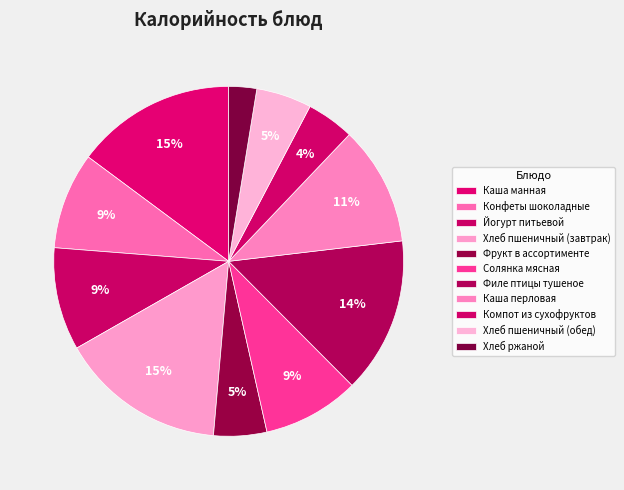

Combined, what portion of the pie is Хлеб пшеничный (обед) and Каша манная?

19.9%